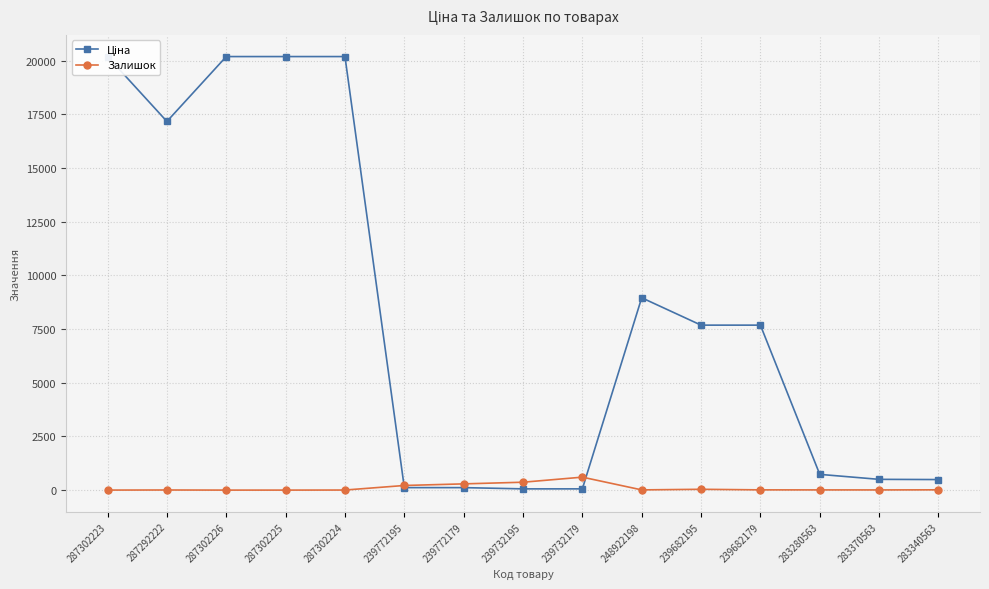

Which label corresponds to the smallest value in the chart?

287302226